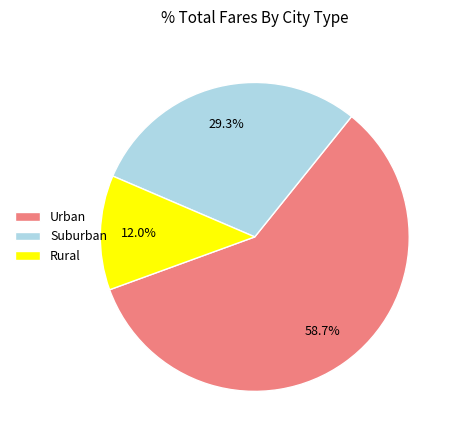

Which slice represents more than half of the pie?

Urban